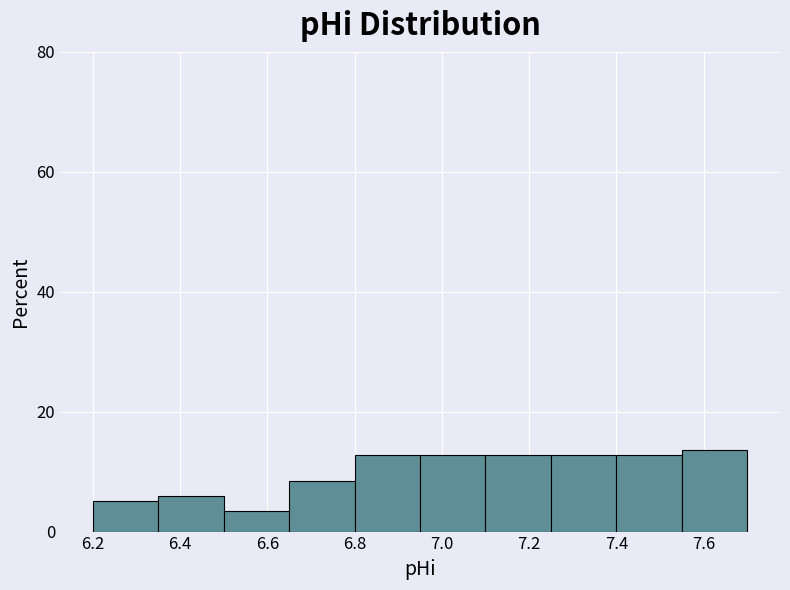

Reading left to right, transcribe this chart: for each bar, give the range it covers on the x-axis and its height. Neither the bar edges nor the heights are printed on the chart, so give them approximately, as read against the axes.

6.20 to 6.35: 6
6.35 to 6.50: 6
6.50 to 6.65: 4
6.65 to 6.80: 8
6.80 to 6.95: 12
6.95 to 7.10: 12
7.10 to 7.25: 12
7.25 to 7.40: 12
7.40 to 7.55: 12
7.55 to 7.70: 14